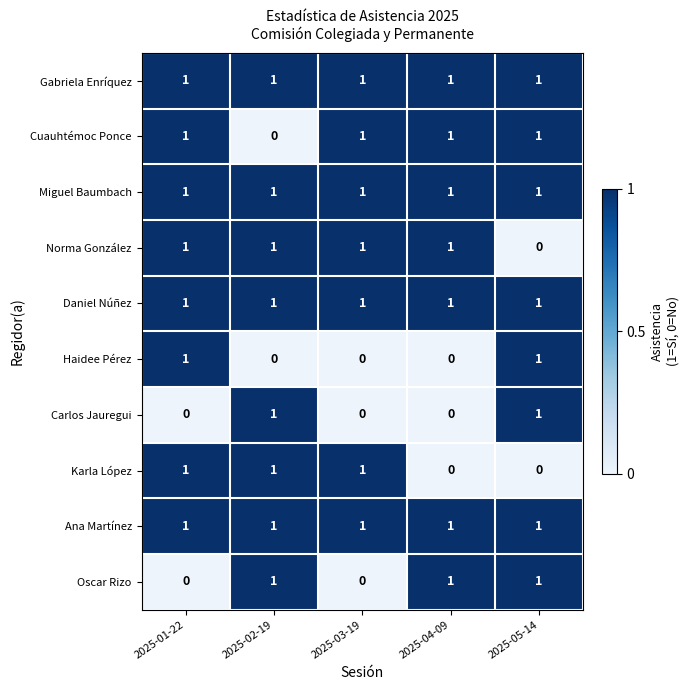

How many Oscar Rizo values are between 0 and 1?

5